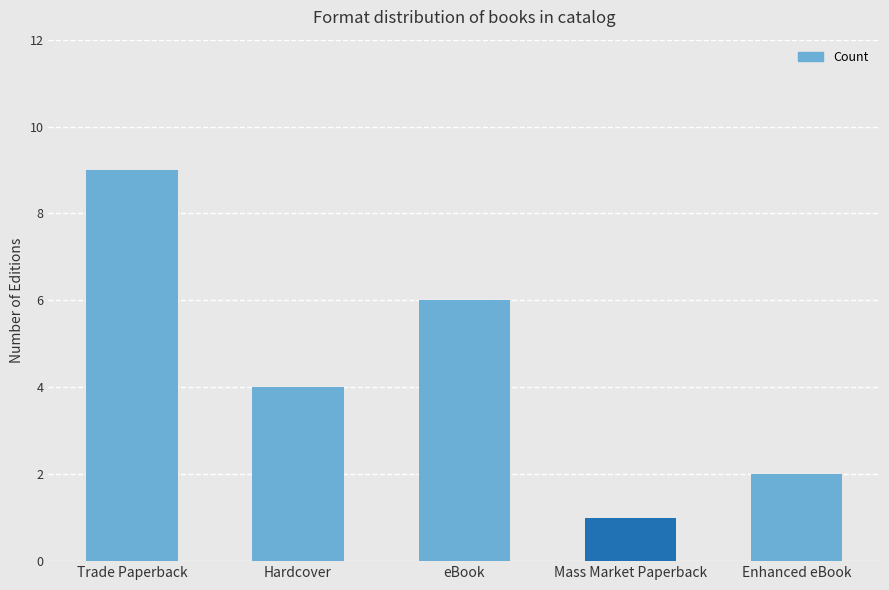

At which label is the value closest to 5?

Hardcover